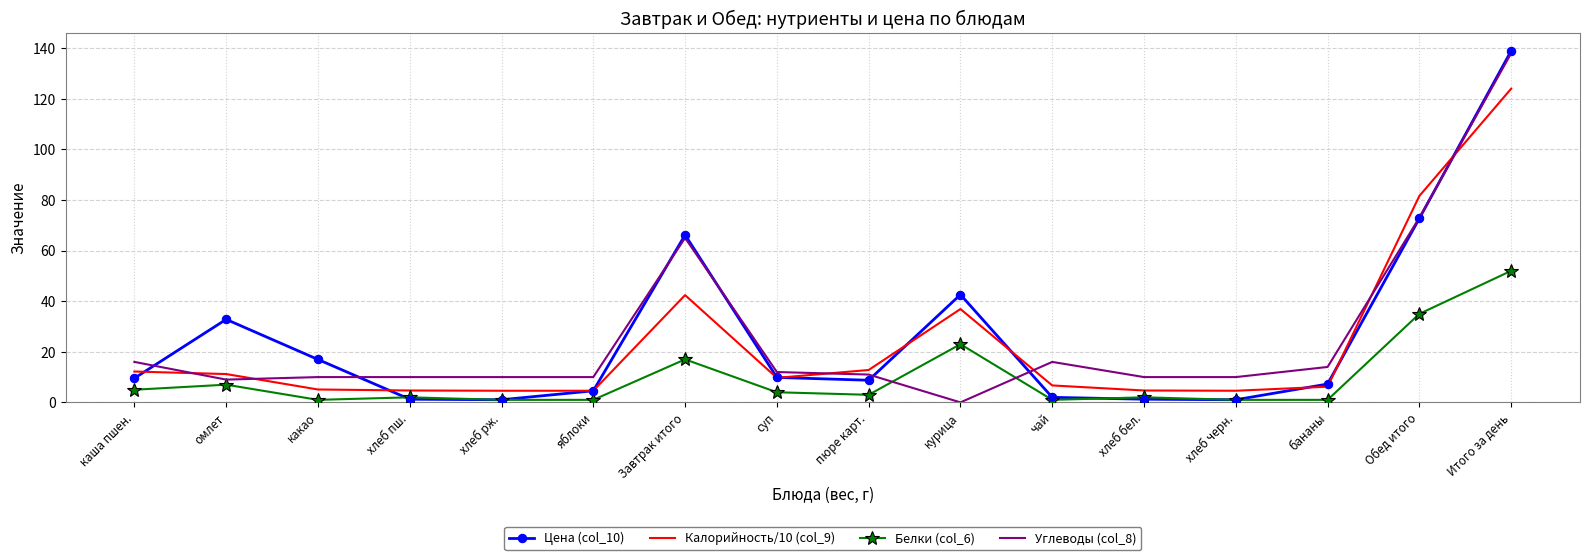

Which category has the highest value across all series?

Итого за день